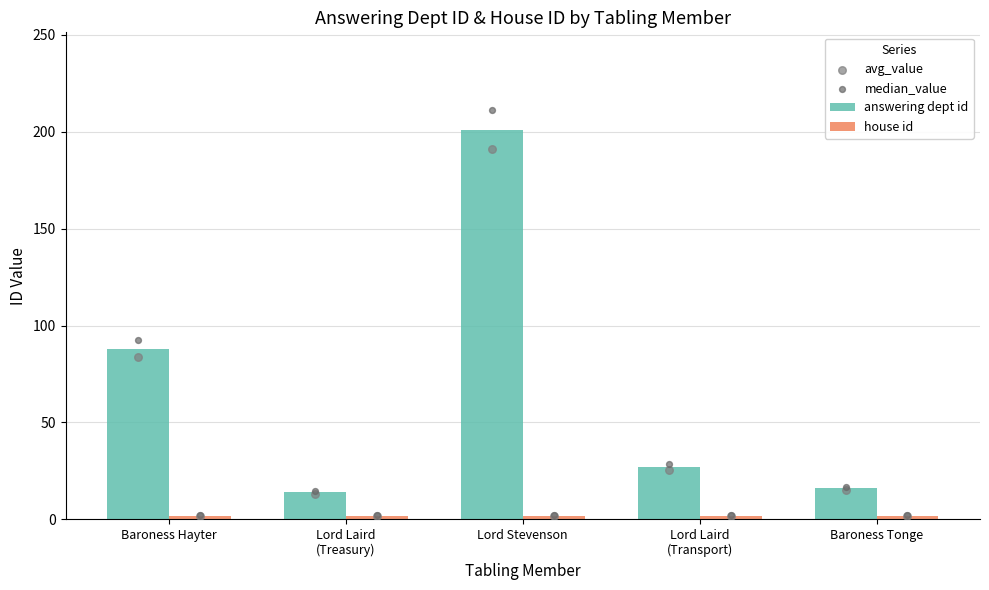

What are all the series names shown in the legend?

answering dept id, house id, avg_value, median_value